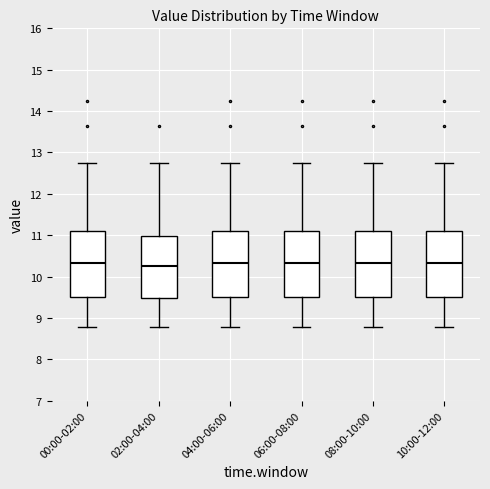

Where does the upper whisker of the box for 00:00-02:00 end on the y-axis? The values are not printed on the chart, so give them approximately, as read against the axis.

12.8